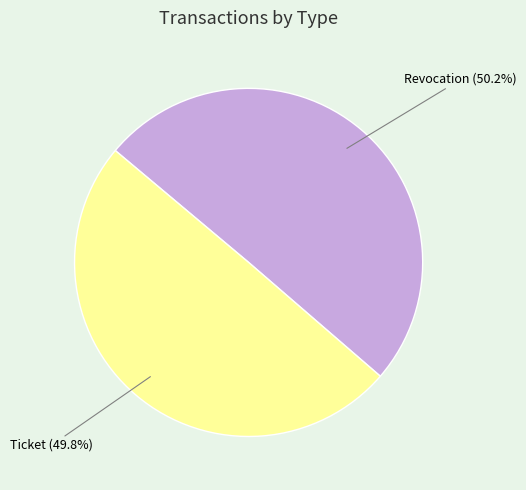

The Revocation slice represents 50% of the pie. True or false?

True